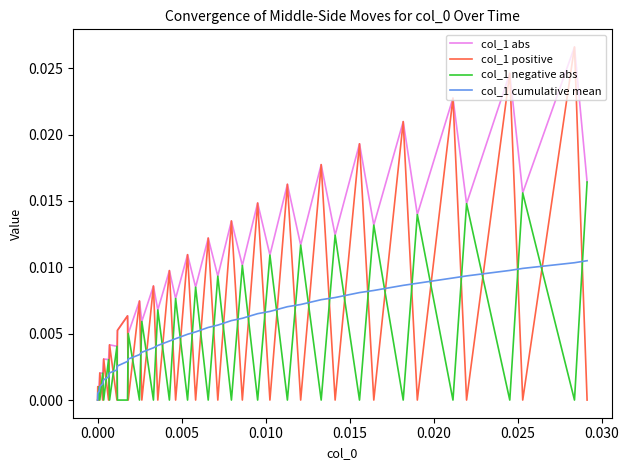

Which series has the largest total across all categories?

col_1 abs